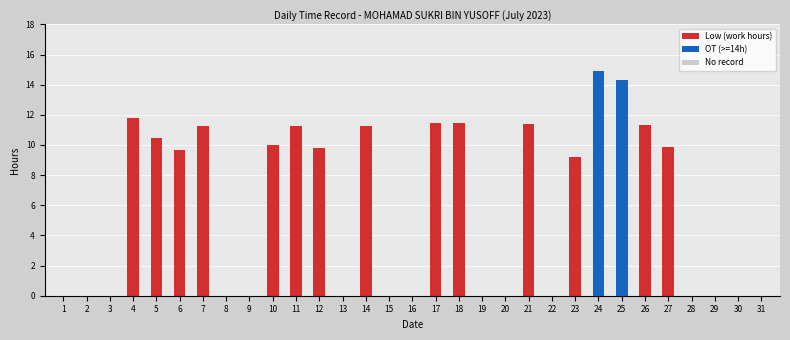

List the series in order of their overall mean, highest first.

Low, OT